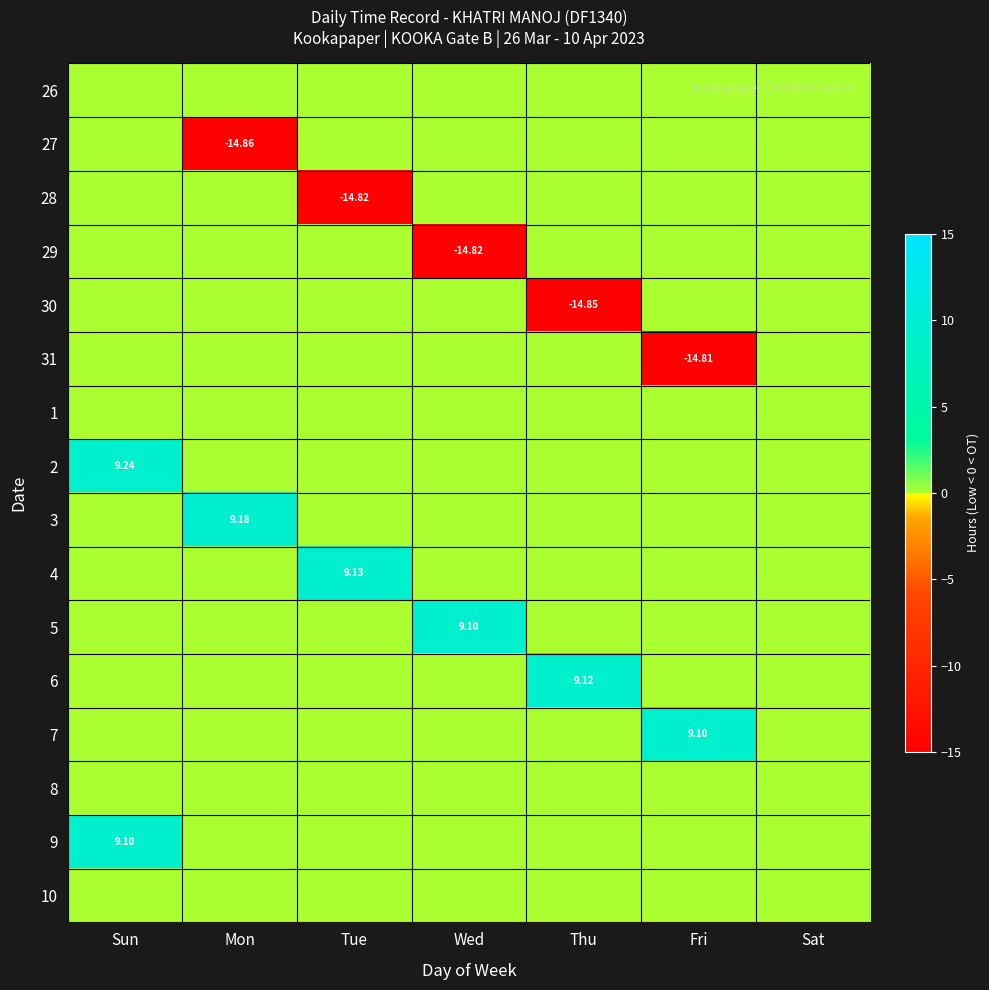

What is the sum of all 9 values?

9.1